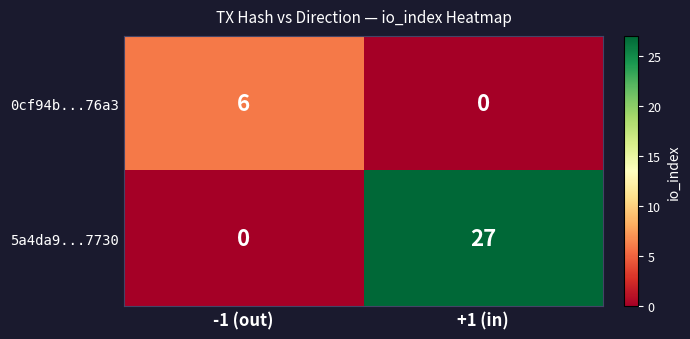

Reading left to right, what are all the values shown in this chart?

0cf94b...76a3: 6	0
5a4da9...7730: 0	27